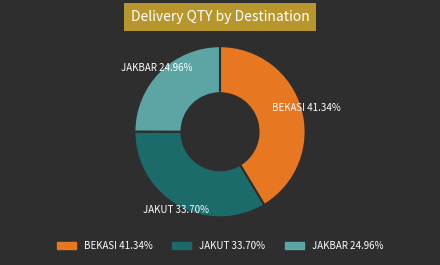

Is there a majority slice in this chart?

No